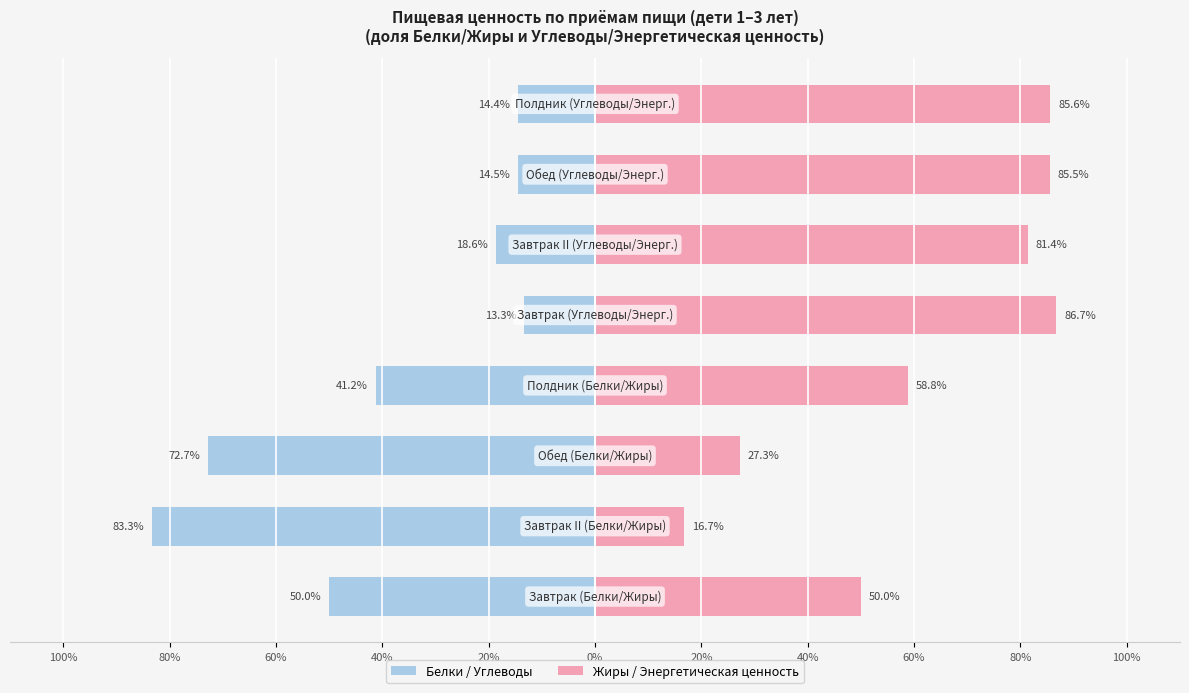

How many groups of bars are there?

8